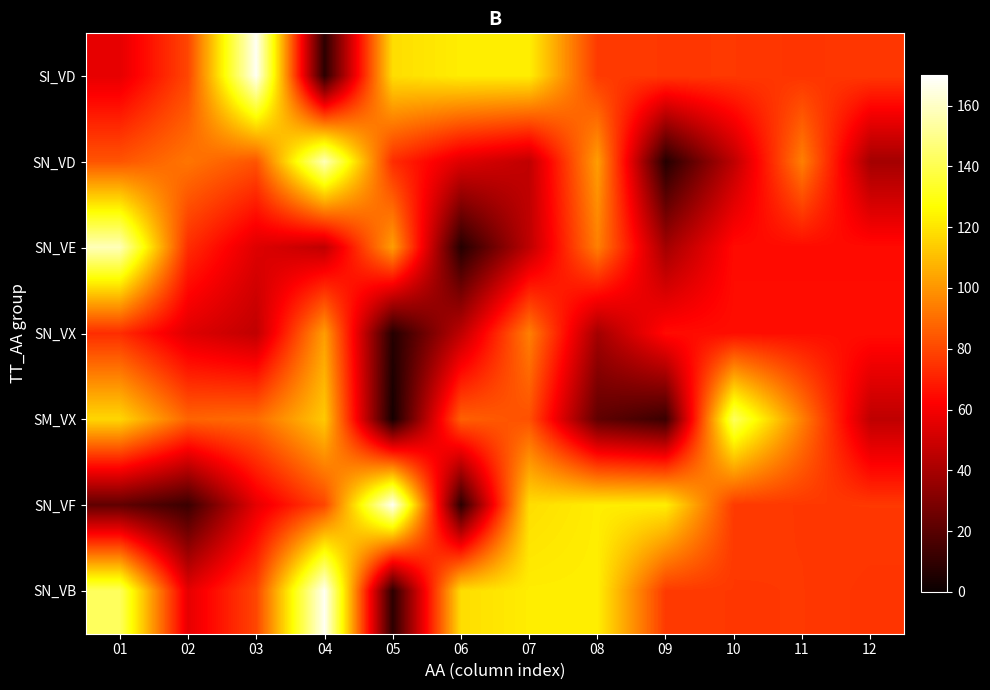

Reading left to right, what are all the values shown in this chart?

SI_VD: 01=56.0	02=79.7	03=167.8	04=8.7	05=118.3	06=122.4	07=122.6	08=76.8	09=76.3	10=76.4	11=75.4	12=76.3
SN_VD: 01=83.6	02=91.8	03=83.3	04=157.8	05=73.4	06=54.0	07=46.4	08=102.1	09=7.2	10=46.0	11=94.4	12=39.2
SN_VE: 01=157.8	02=73.4	03=54.0	04=46.4	05=102.1	06=7.2	07=46.0	08=94.4	09=39.2	10=64.8	11=64.8	12=64.8
SN_VX: 01=73.4	02=54.0	03=46.4	04=102.1	05=7.2	06=46.0	07=94.4	08=39.2	09=64.8	10=65.5	11=65.5	12=65.5
SM_VX: 01=116.5	02=87.4	03=89.4	04=113.2	05=3.3	06=86.4	07=82.4	08=22.2	09=12.7	10=142.3	11=94.4	12=46.0
SN_VF: 01=22.2	02=12.7	03=56.0	04=79.7	05=167.8	06=8.7	07=118.3	08=122.4	09=122.6	10=76.8	11=76.3	12=76.4
SN_VB: 01=142.3	02=56.0	03=79.7	04=167.8	05=8.7	06=118.3	07=122.4	08=122.6	09=76.8	10=76.3	11=76.4	12=75.4